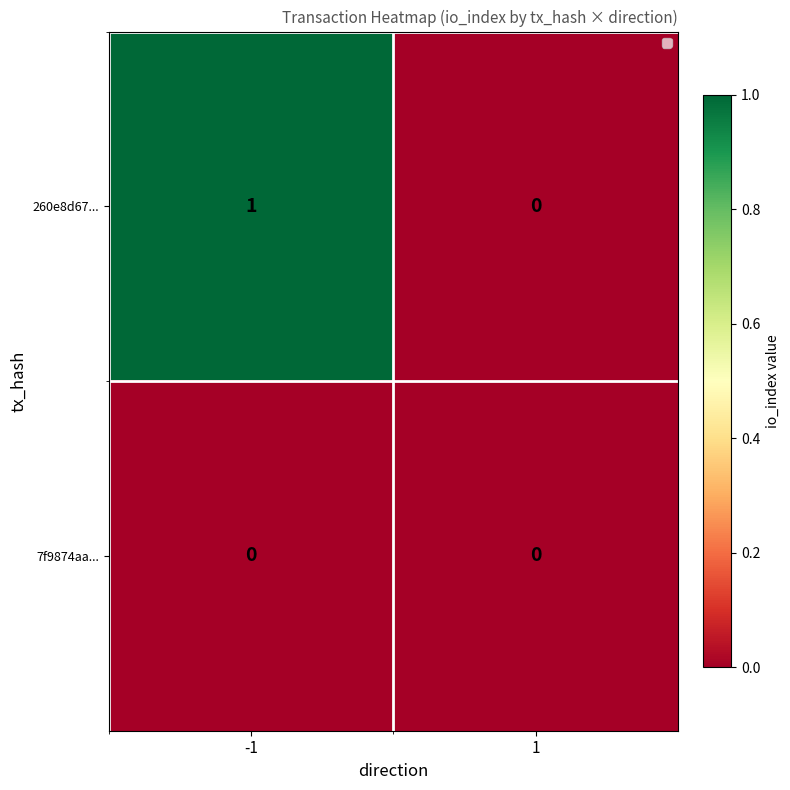

List the series in order of their overall mean, lowest first.

7f9874aa..., 260e8d67...